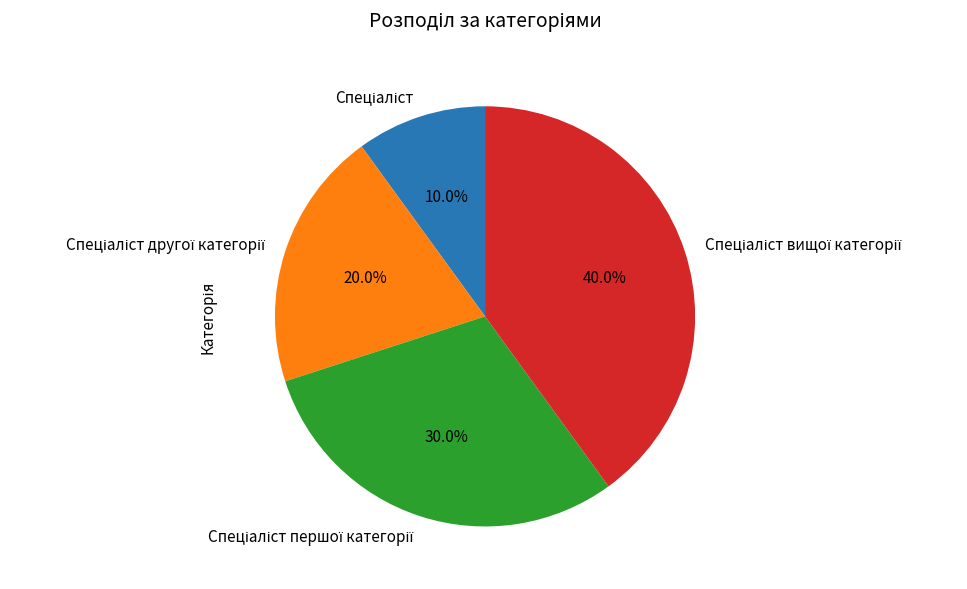

Does any single category account for the majority?

No